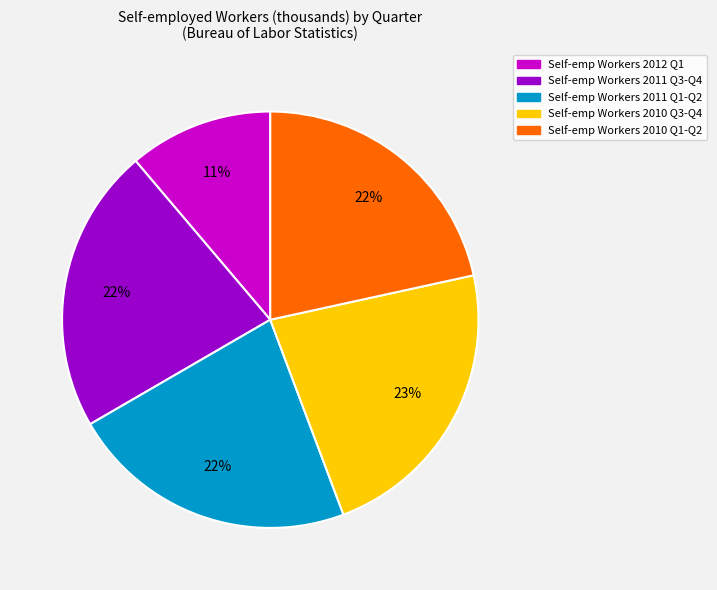

Count the number of slices in the pie.

5